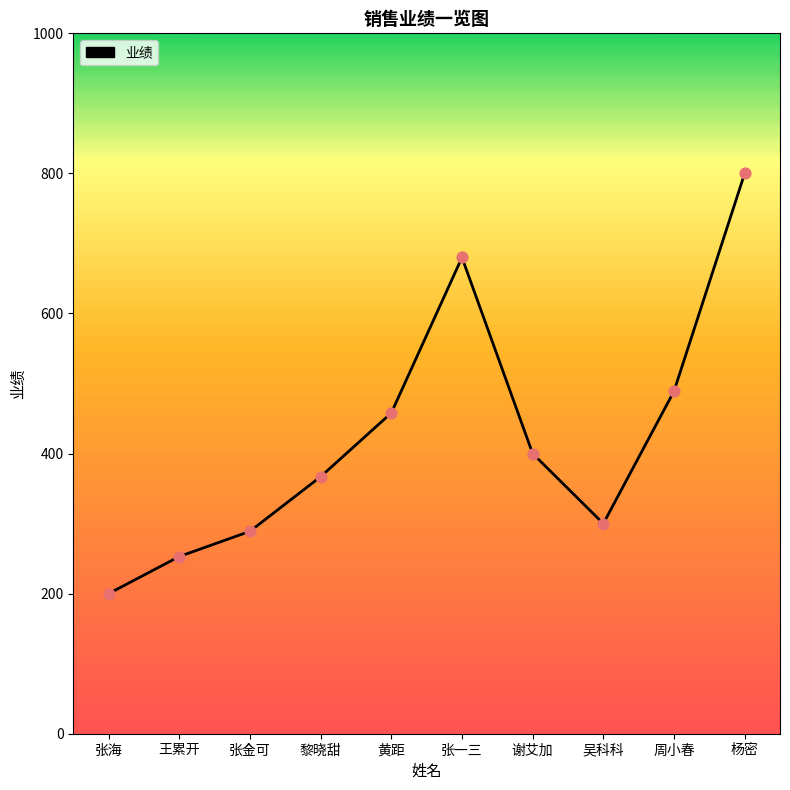

Between 周小春 and 黎晓甜, which is larger?

周小春